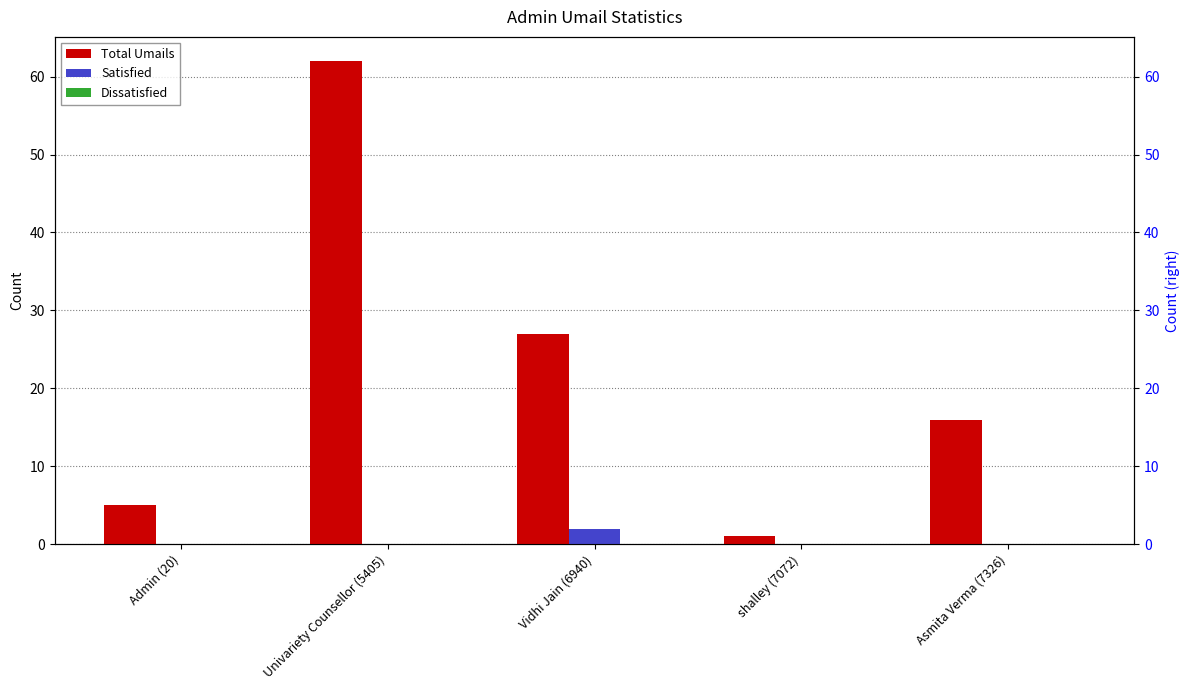

Reading left to right, extract all data points from this chart.

Total Umails: Admin (20)=5	Univariety Counsellor (5405)=62	Vidhi Jain (6940)=27	shalley (7072)=1	Asmita Verma (7326)=16
Satisfied: Admin (20)=0	Univariety Counsellor (5405)=0	Vidhi Jain (6940)=2	shalley (7072)=0	Asmita Verma (7326)=0
Dissatisfied: Admin (20)=0	Univariety Counsellor (5405)=0	Vidhi Jain (6940)=0	shalley (7072)=0	Asmita Verma (7326)=0